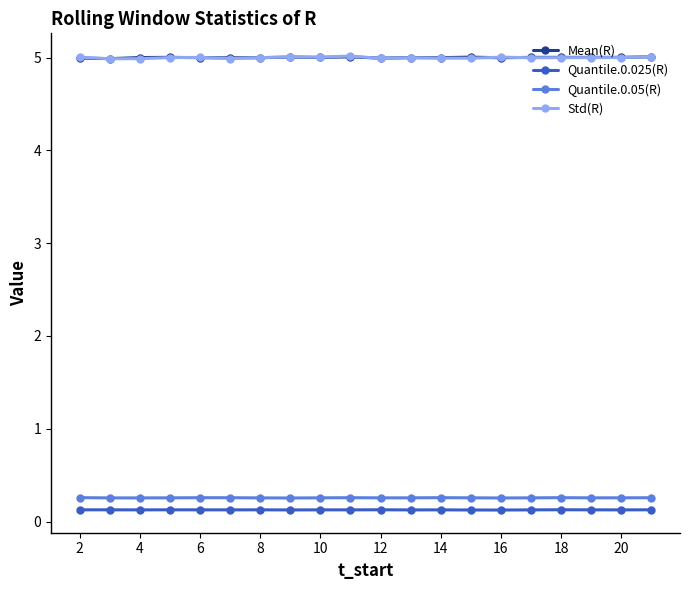

True or false: Std(R) has more than 0 points higher than both neighbors.

True